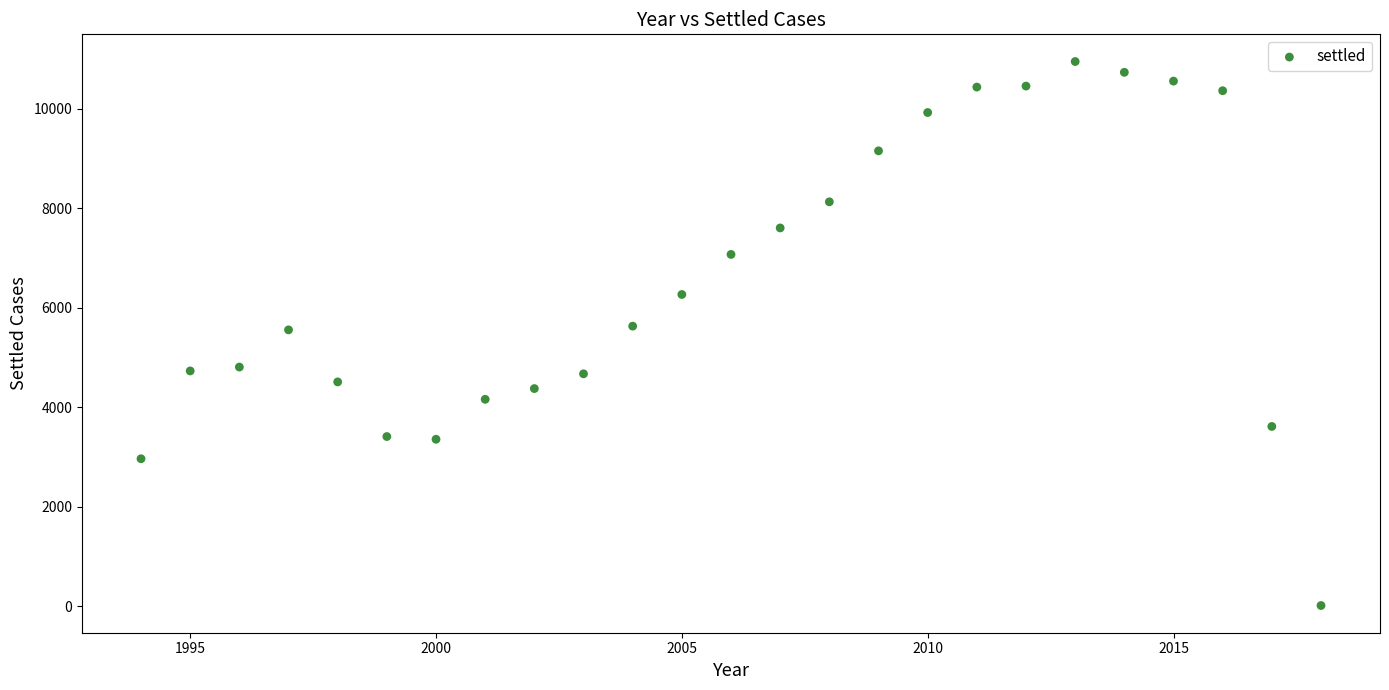

What is the range of X values (max minus min)?

24